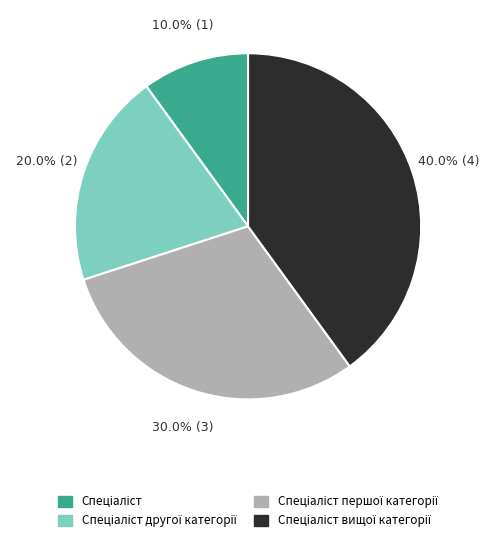

Is there a majority slice in this chart?

No